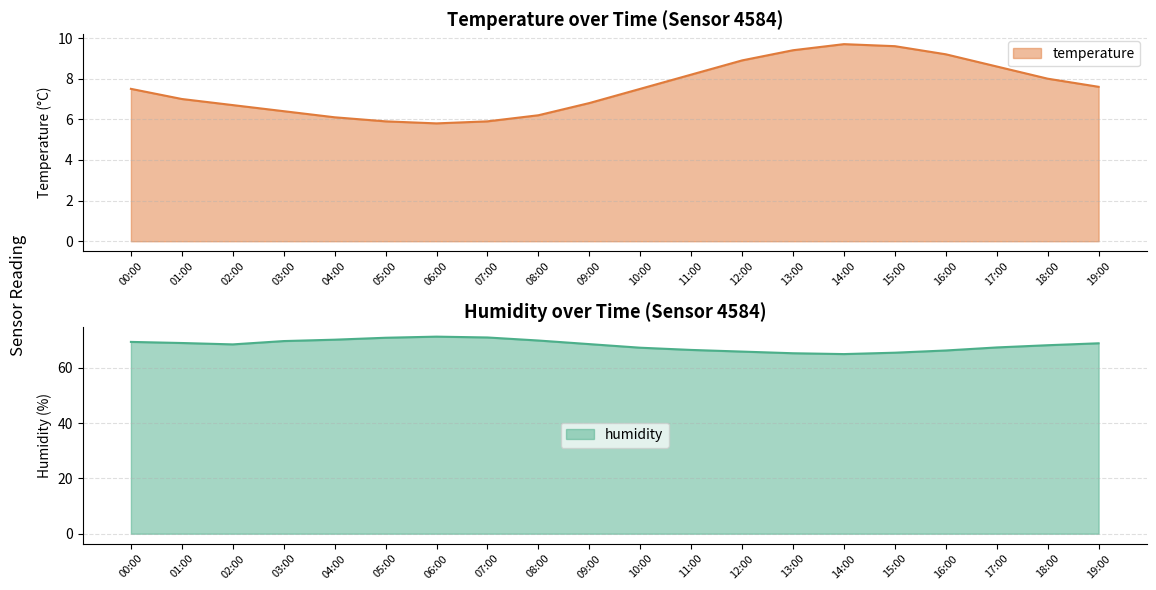

Reading left to right, list all the values displayed in this chart.

temperature: 00:00=7.5	01:00=7.0	02:00=6.7	03:00=6.4	04:00=6.1	05:00=5.9	06:00=5.8	07:00=5.9	08:00=6.2	09:00=6.8	10:00=7.5	11:00=8.2	12:00=8.9	13:00=9.4	14:00=9.7	15:00=9.6	16:00=9.2	17:00=8.6	18:00=8.0	19:00=7.6
humidity: 00:00=69.3	01:00=68.9	02:00=68.4	03:00=69.6	04:00=70.1	05:00=70.8	06:00=71.2	07:00=70.9	08:00=69.8	09:00=68.5	10:00=67.2	11:00=66.4	12:00=65.8	13:00=65.2	14:00=64.9	15:00=65.4	16:00=66.2	17:00=67.3	18:00=68.1	19:00=68.8